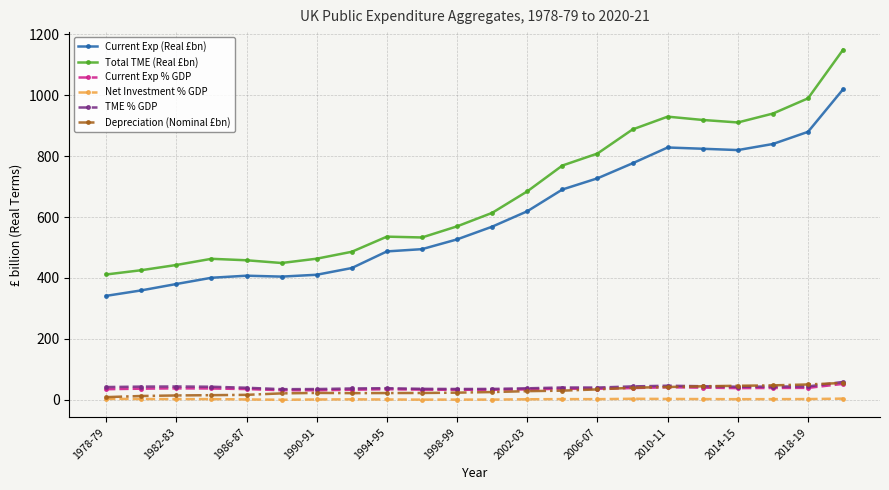

At how many categories does at least one series exceed 750?

9